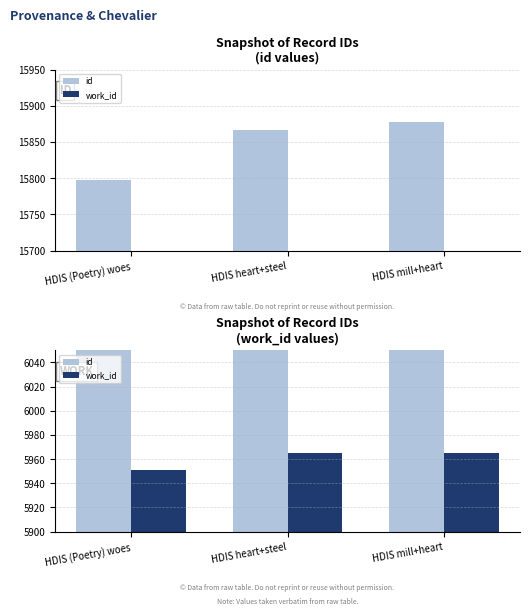

At which category is the sum across all series the highest?

HDIS mill+heart